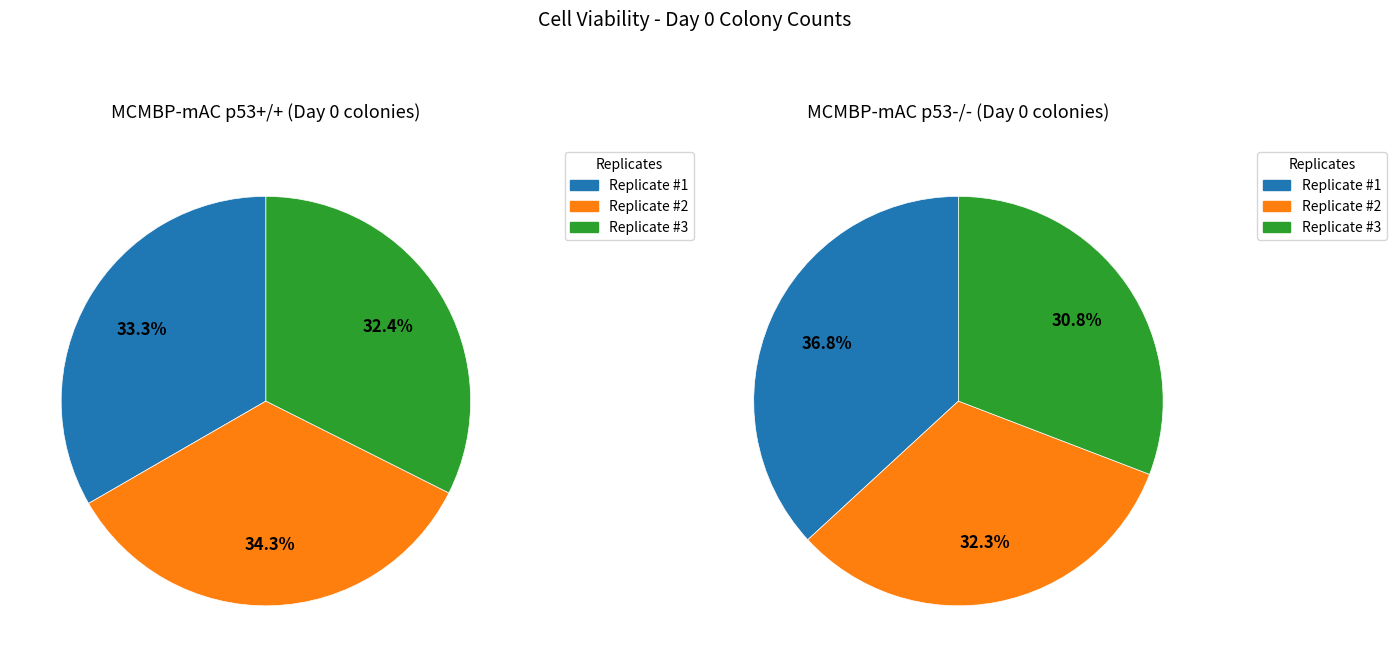

To the nearest percent, what is the combined percentage of #1 and #2?

69%